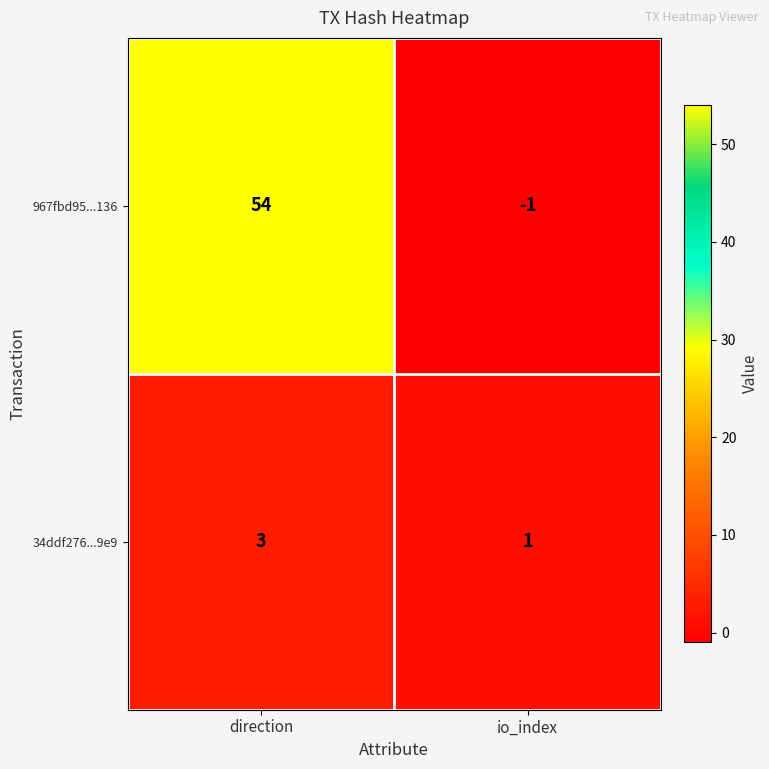

Where is 967fbd95...136 nearest to the value 26?

io_index